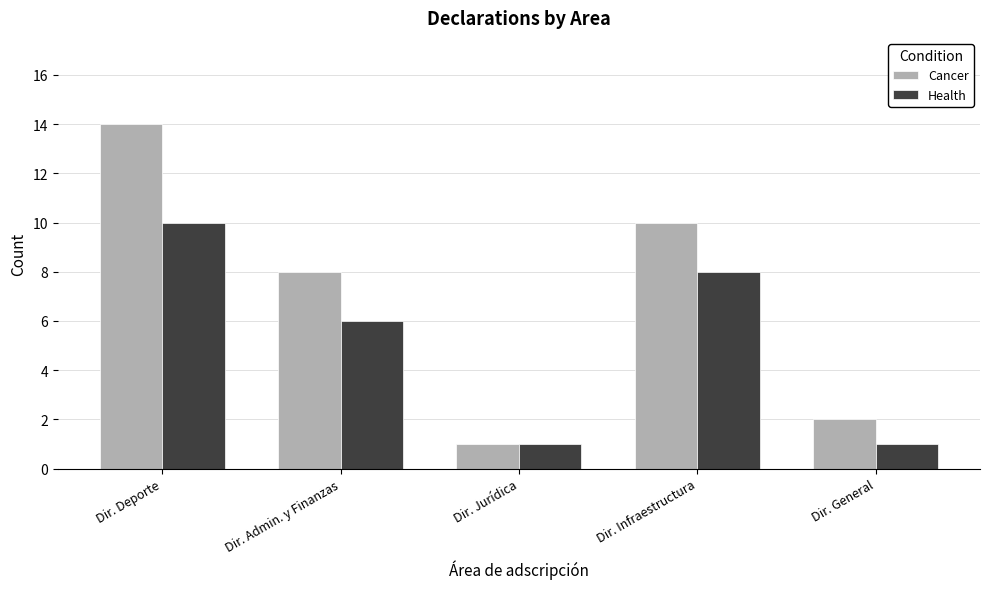

What is the difference between the second highest and second lowest values in the Cancer series?

8